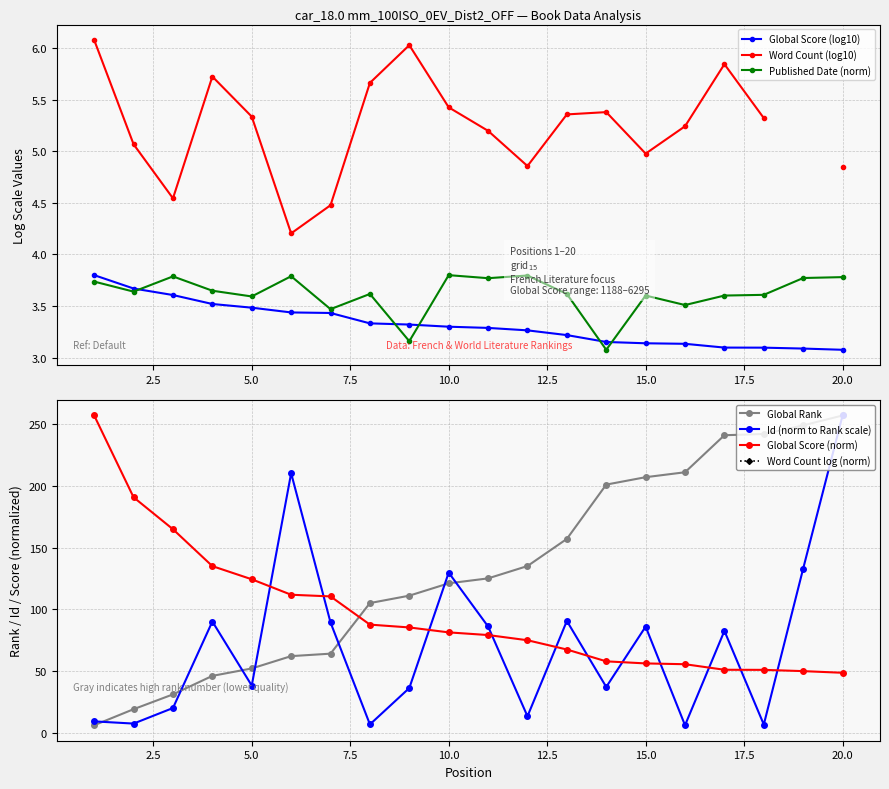

Which category has the lowest value in the Global Score series?

20